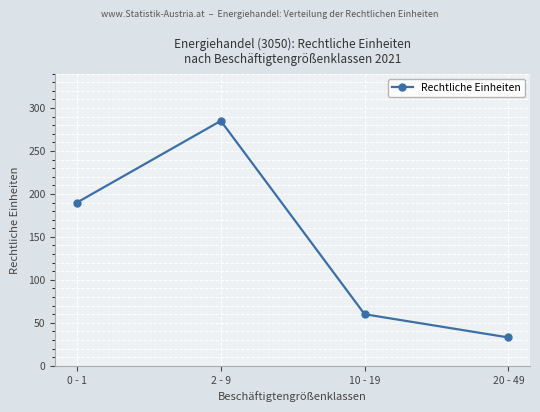

Which category has the highest value across all series?

2 - 9